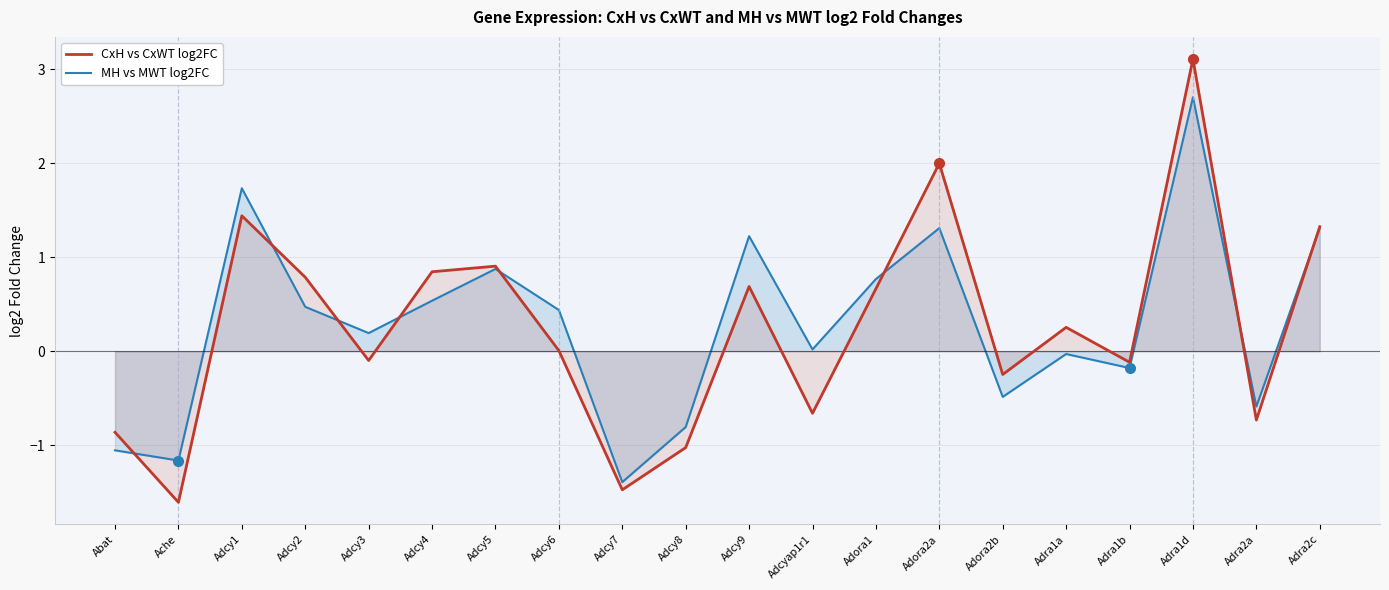

Reading left to right, list all the values displayed in this chart.

CxH vs CxWT log2FC: Abat=-0.9	Ache=-1.6	Adcy1=1.4	Adcy2=0.8	Adcy3=-0.1	Adcy4=0.8	Adcy5=0.9	Adcy6=0.0	Adcy7=-1.5	Adcy8=-1.0	Adcy9=0.7	Adcyap1r1=-0.7	Adora1=0.7	Adora2a=2.0	Adora2b=-0.2	Adra1a=0.3	Adra1b=-0.1	Adra1d=3.1	Adra2a=-0.7	Adra2c=1.3
MH vs MWT log2FC: Abat=-1.1	Ache=-1.2	Adcy1=1.7	Adcy2=0.5	Adcy3=0.2	Adcy4=0.5	Adcy5=0.9	Adcy6=0.4	Adcy7=-1.4	Adcy8=-0.8	Adcy9=1.2	Adcyap1r1=0.0	Adora1=0.8	Adora2a=1.3	Adora2b=-0.5	Adra1a=-0.0	Adra1b=-0.2	Adra1d=2.7	Adra2a=-0.6	Adra2c=1.3